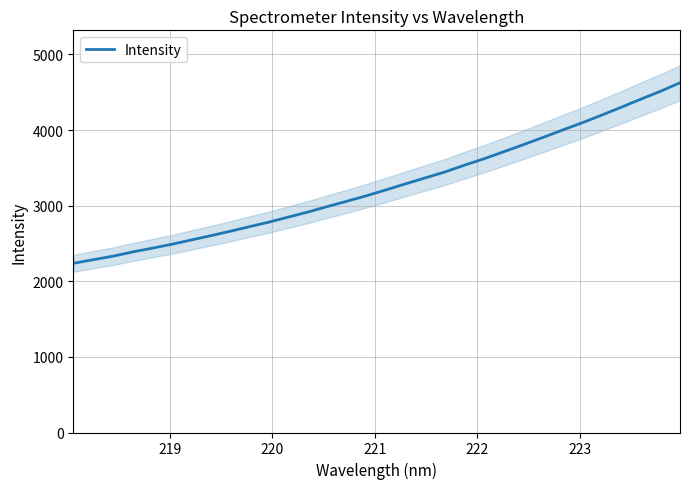

What is the difference between the second highest and minimum values?

2275.7